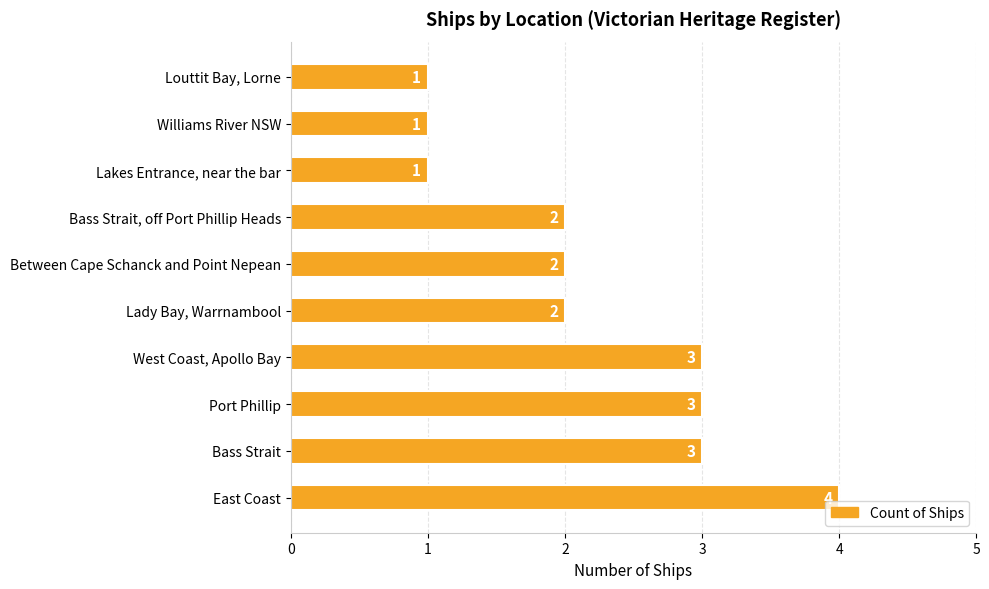

What is the ratio of the value at Lady Bay, Warrnambool to the value at Louttit Bay, Lorne?

2.0